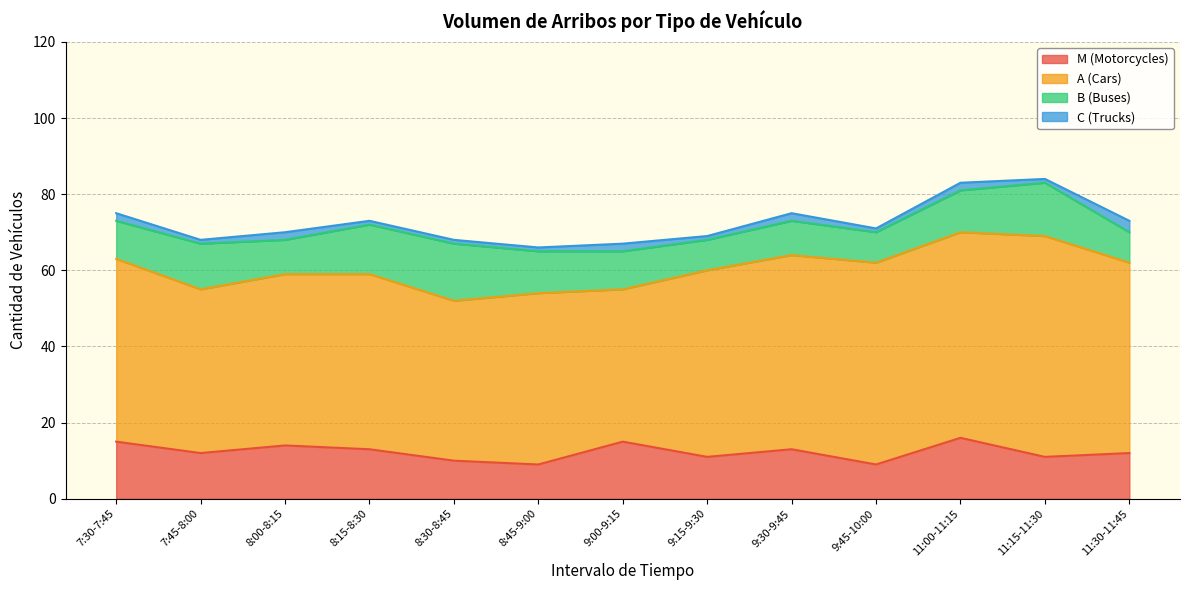

Is the value of C (Trucks) at 8:00-8:15 greater than the value of B (Buses) at 11:30-11:45?

No